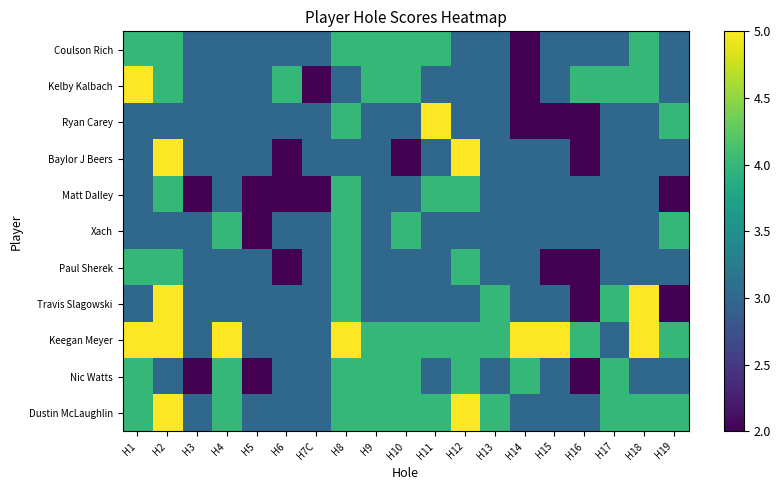

At H18, list the series in order from smallest to largest.

Ryan Carey, Baylor J Beers, Matt Dalley, Xach, Paul Sherek, Nic Watts, Coulson Rich, Kelby Kalbach, Dustin McLaughlin, Travis Slagowski, Keegan Meyer